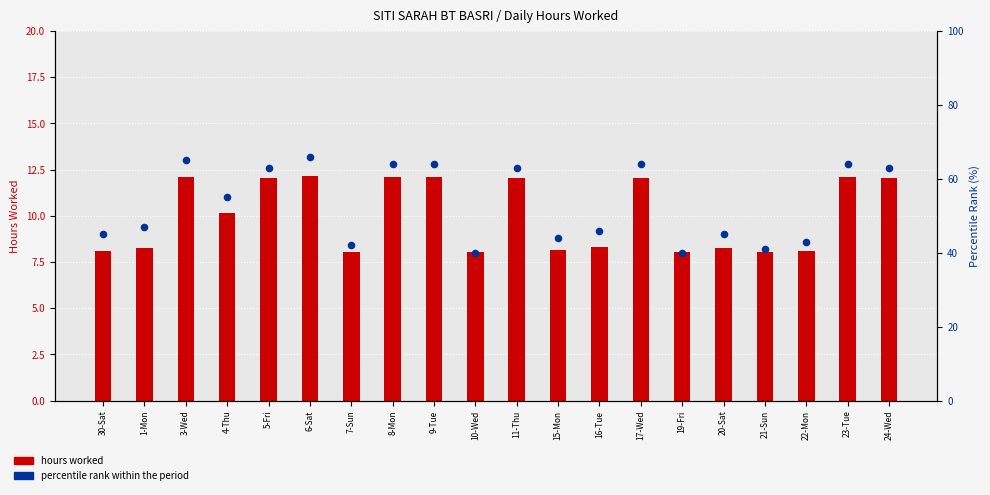

What are all the series names shown in the legend?

hours worked, percentile rank